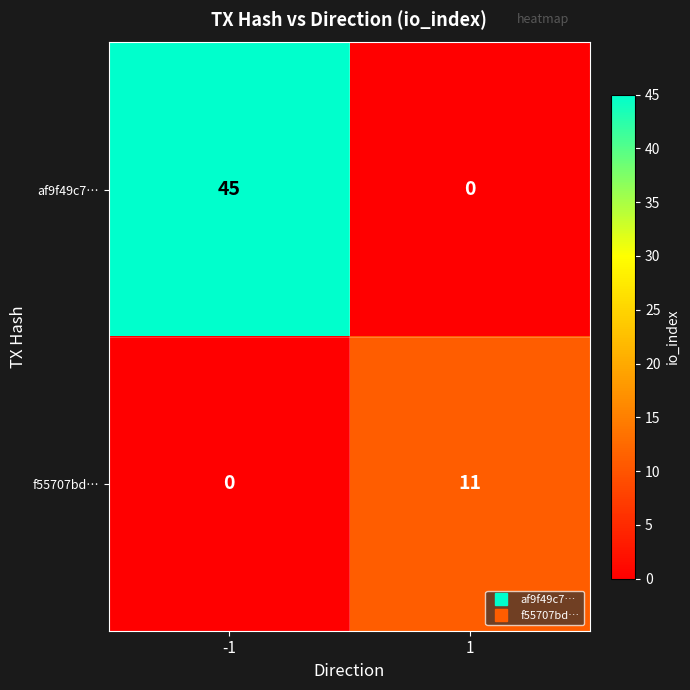

Which series has the largest total across all categories?

af9f49c7…